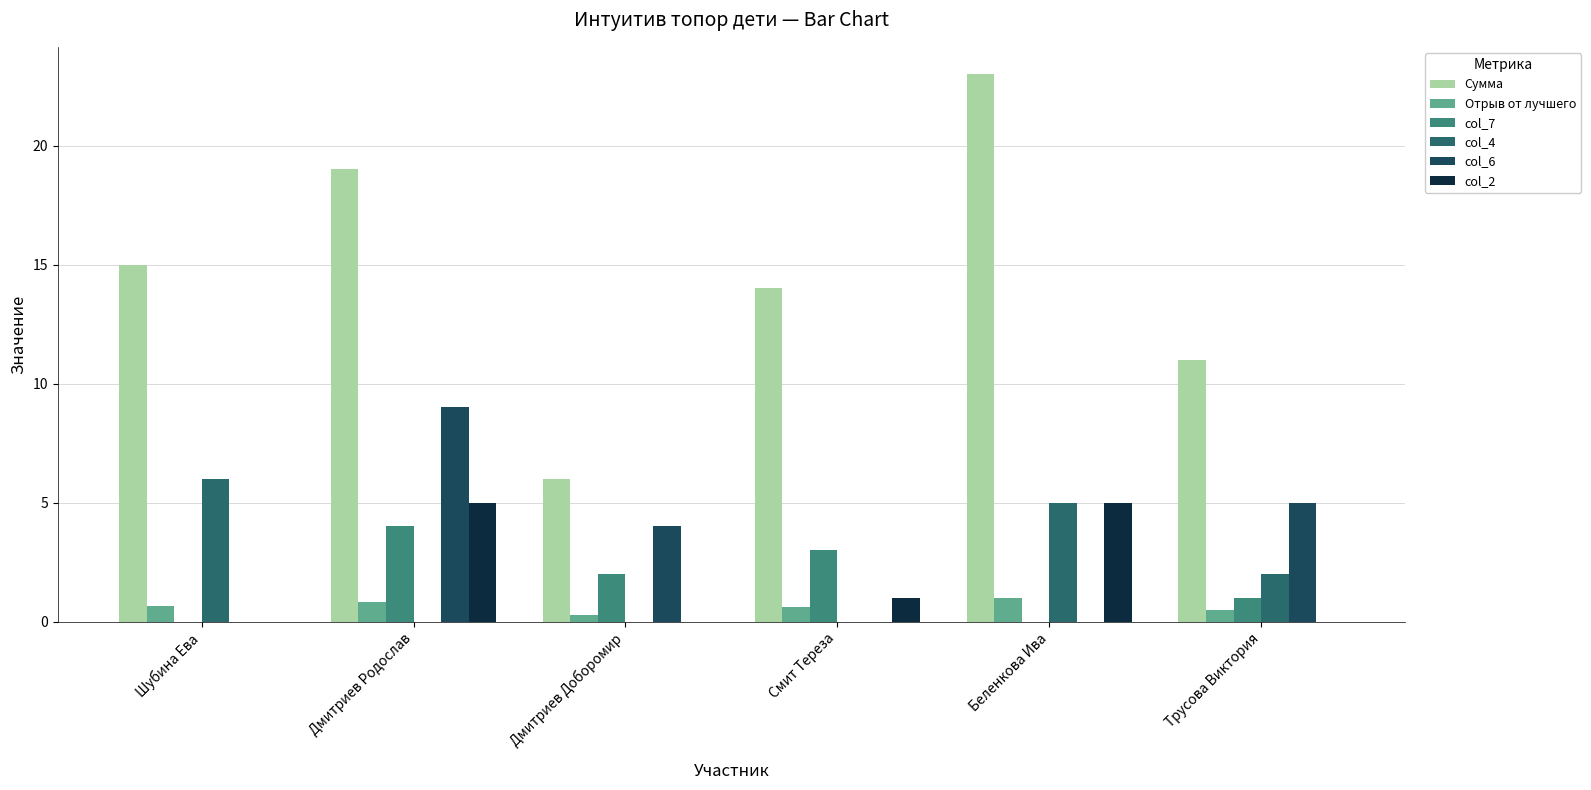

True or false: col_2 has a value of 0.0 at Дмитриев Доборомир.

True